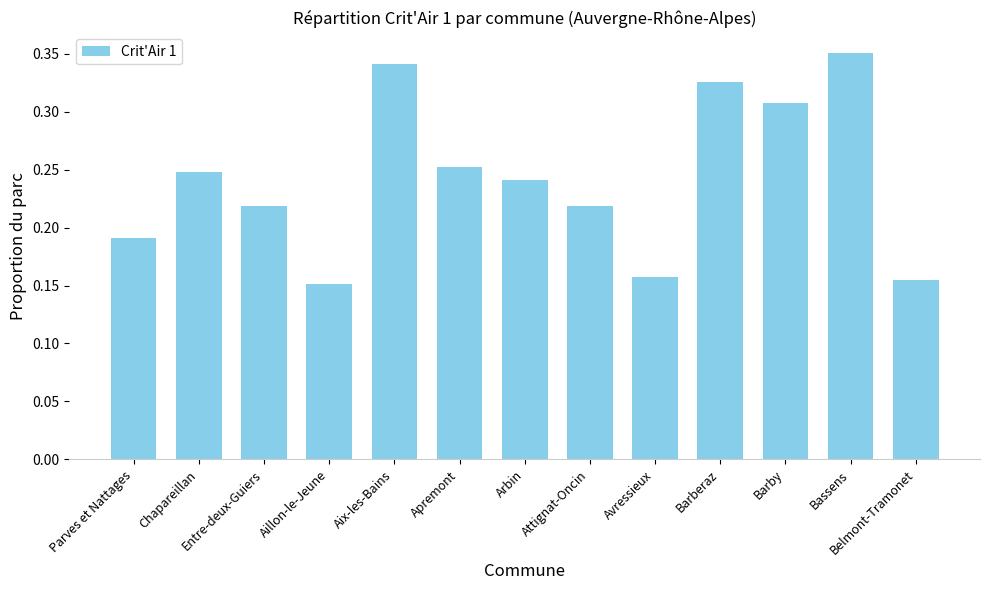

The value at Parves et Nattages is 0.3. True or false?

False